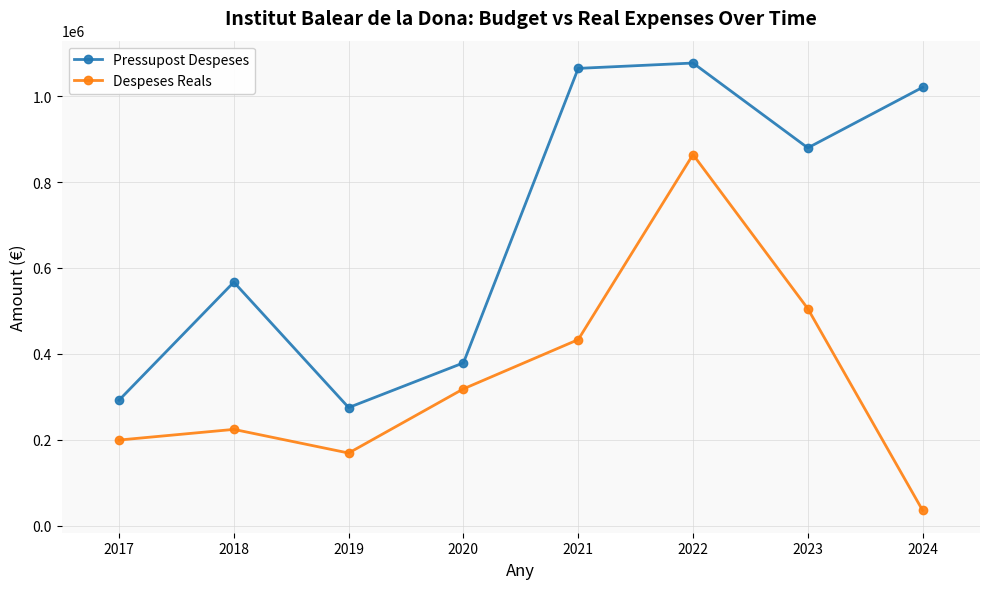

Reading left to right, what are all the values shown in this chart?

Pressupost Despeses: 292259.0	567000.0	275000.0	379000.0	1064542.0	1077000.0	879500.0	1020420.0
Despeses Reals: 199402.4	224197.5	169155.3	318533.0	433180.0	863979.8	505240.7	35719.6